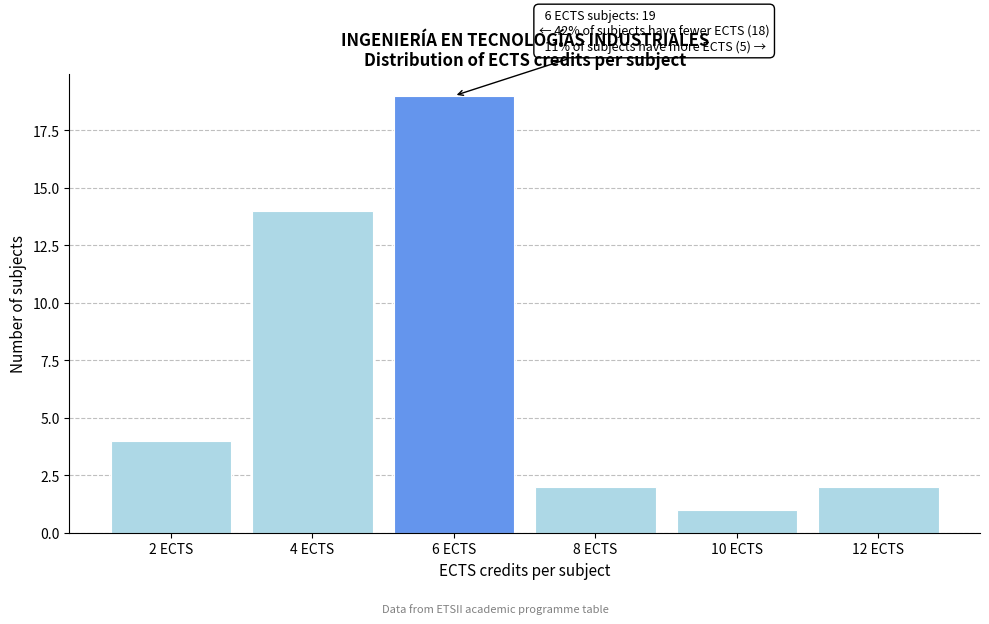

Reading left to right, what are all the values shown in this chart?

4	14	19	2	1	2